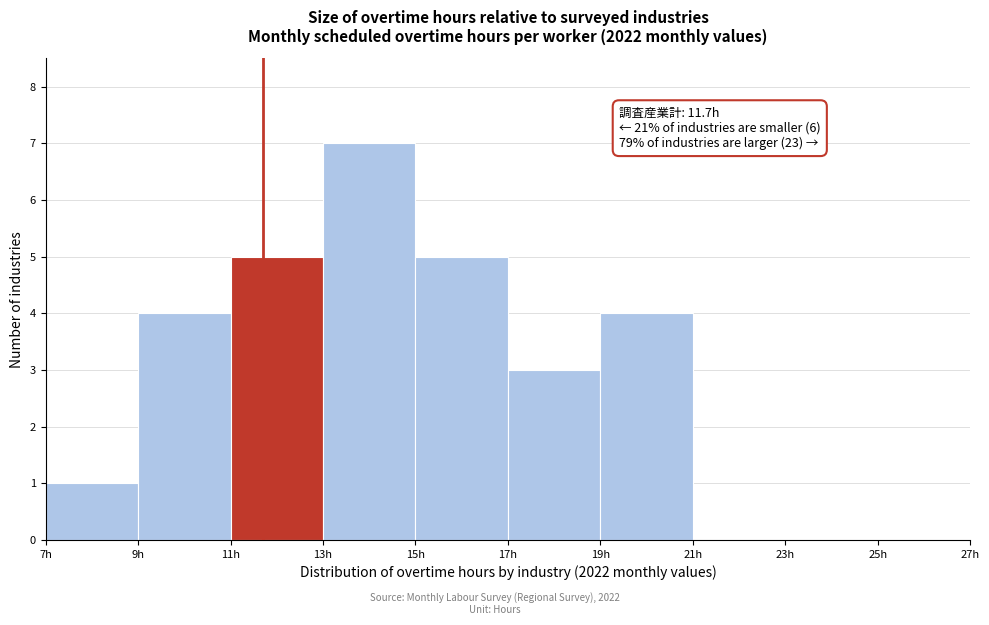

Which range on the x-axis has the tallest bar?

13 to 15